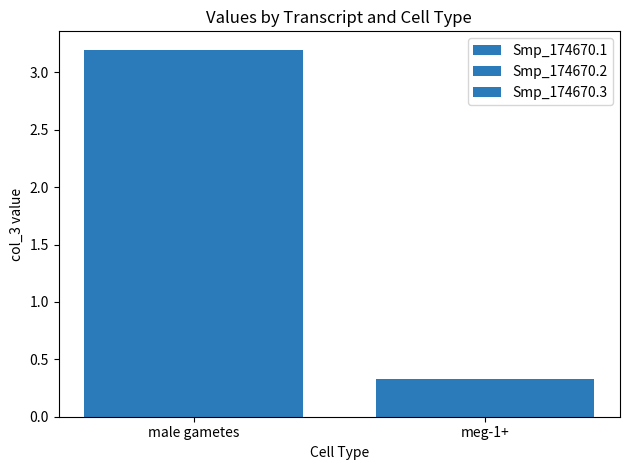

Rank the series by their maximum value, from lowest to highest.

Smp_174670.1, Smp_174670.2, Smp_174670.3